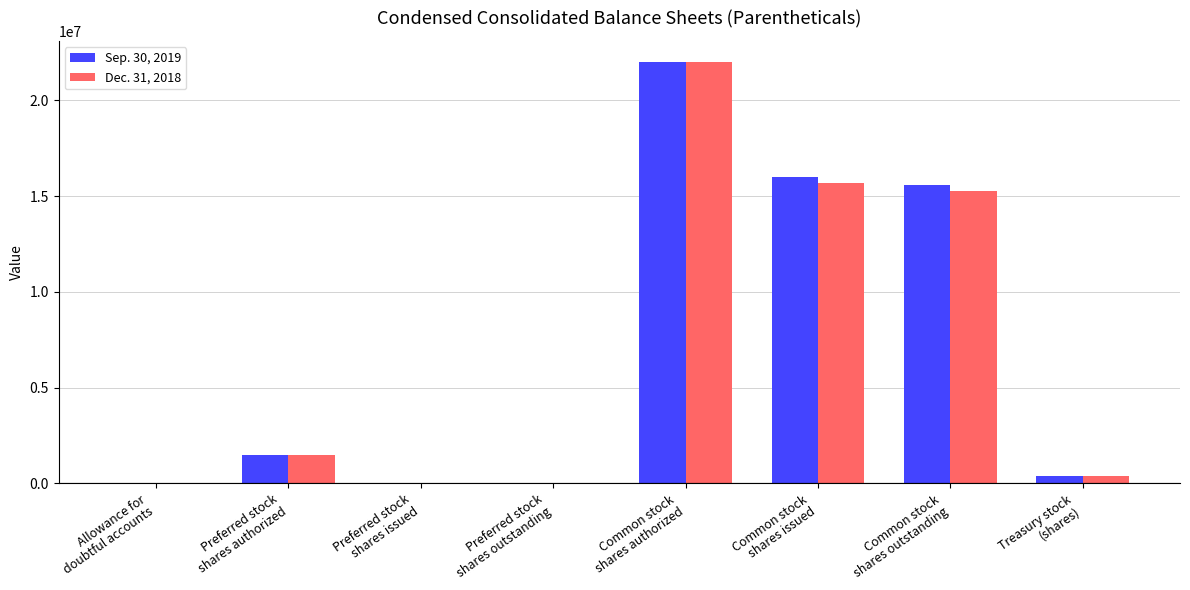

What is the maximum value shown in the chart?

22000000